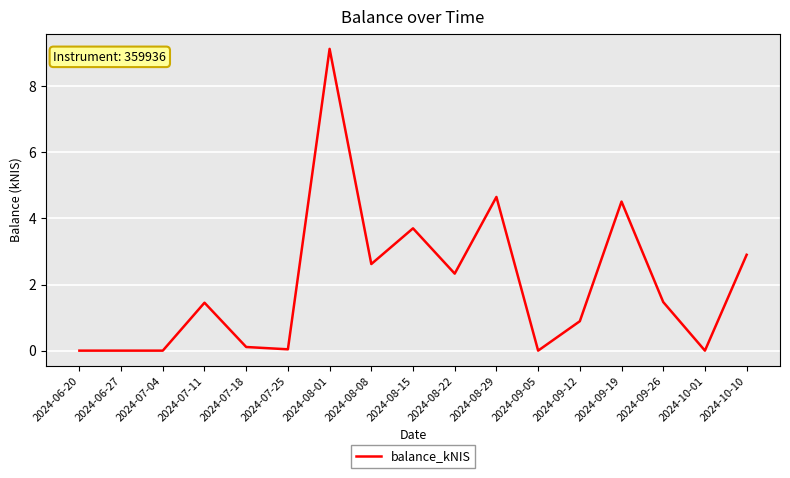

Is it true that the value at 2024-09-19 is 4.5?

True